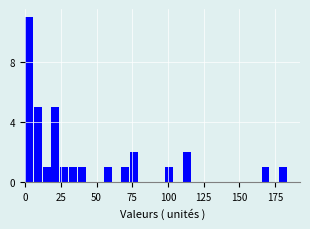

Read against the x-axis, roughly where is the centre of the tallest bar?

5